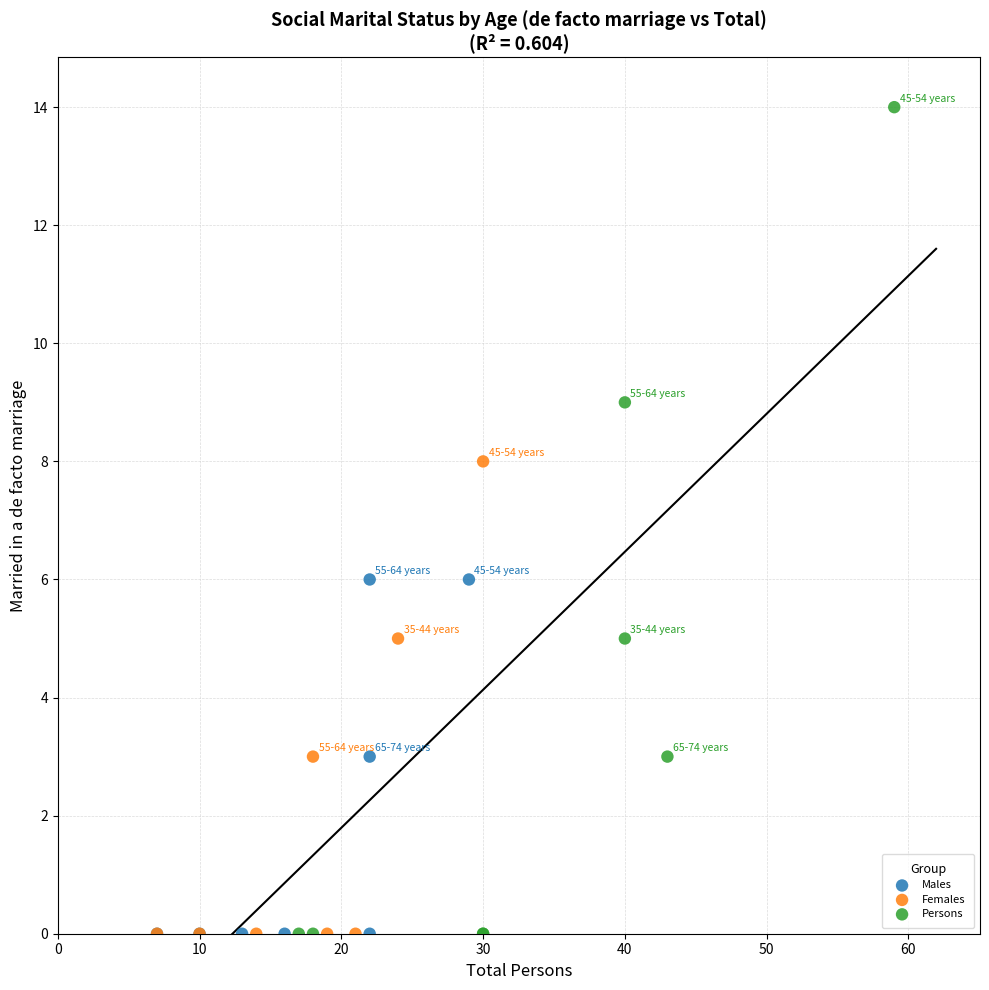

Which series contains the highest Y value?

Persons